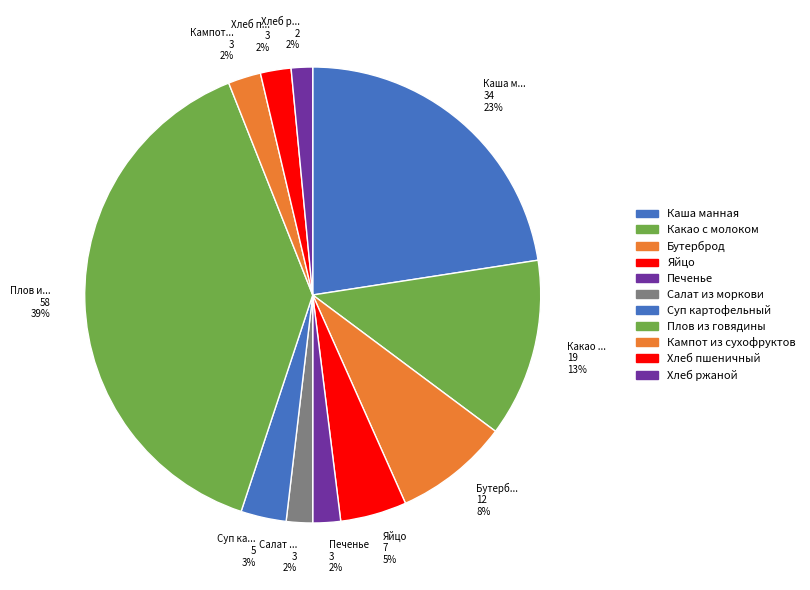

Rank the categories by value from highest to lowest.

Плов из говядины, Каша манная, Какао с молоком, Бутерброд, Яйцо, Суп картофельный, Кампот из сухофруктов, Хлеб пшеничный, Печенье, Салат из моркови, Хлеб ржаной